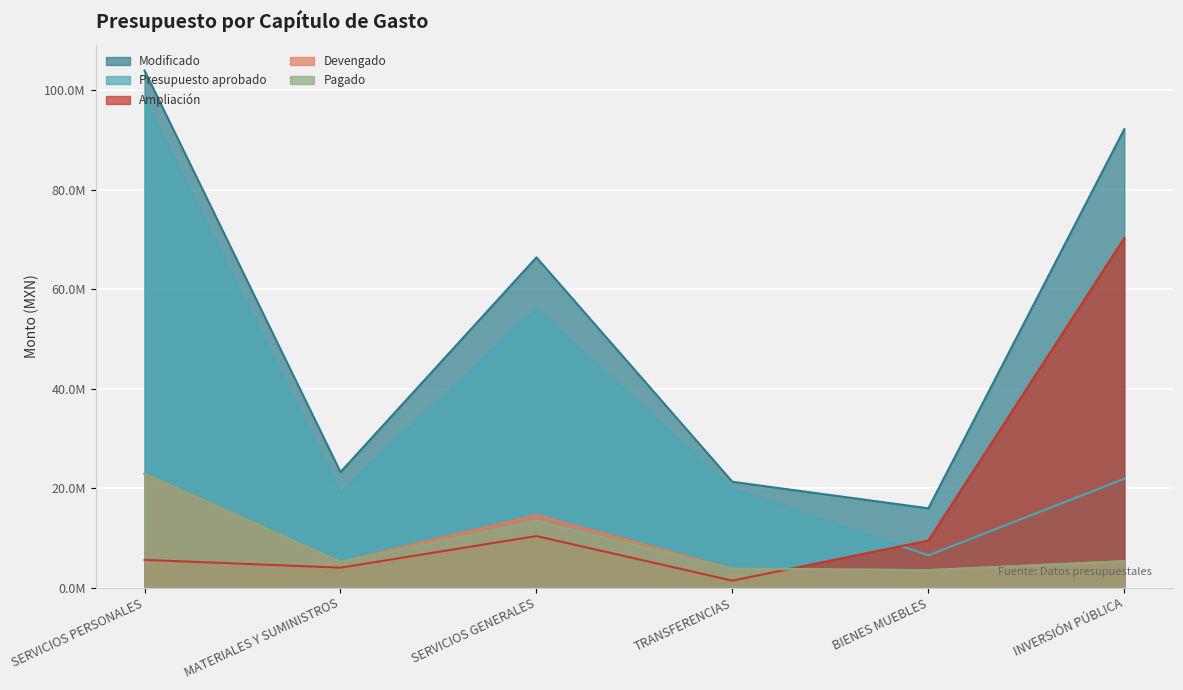

What is the average value of the Pagado series?

9015669.6